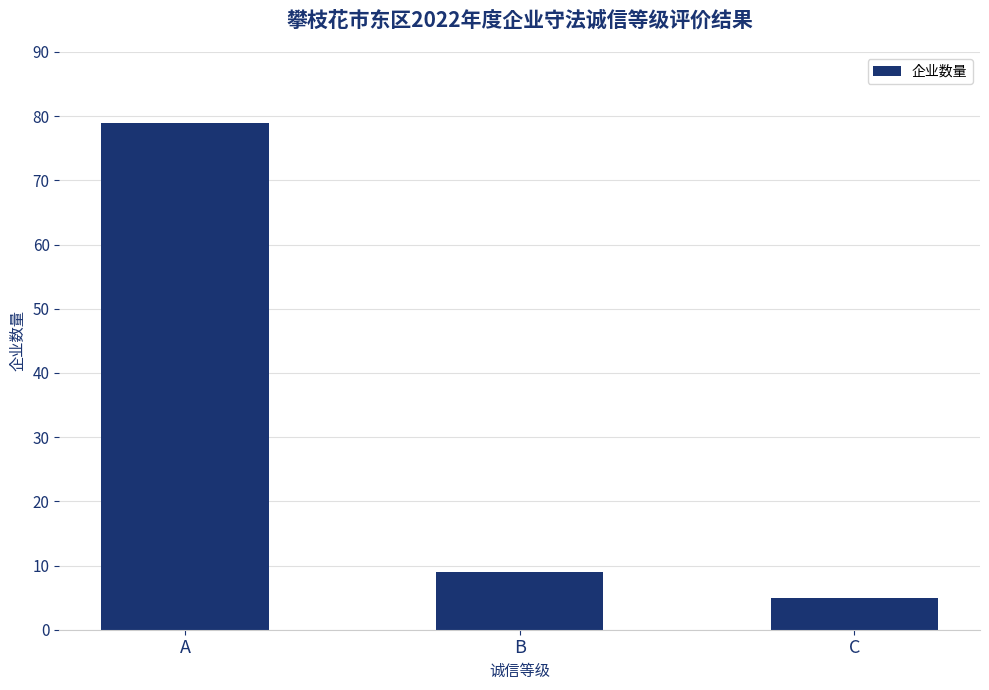

At which label is the value closest to 42?

B